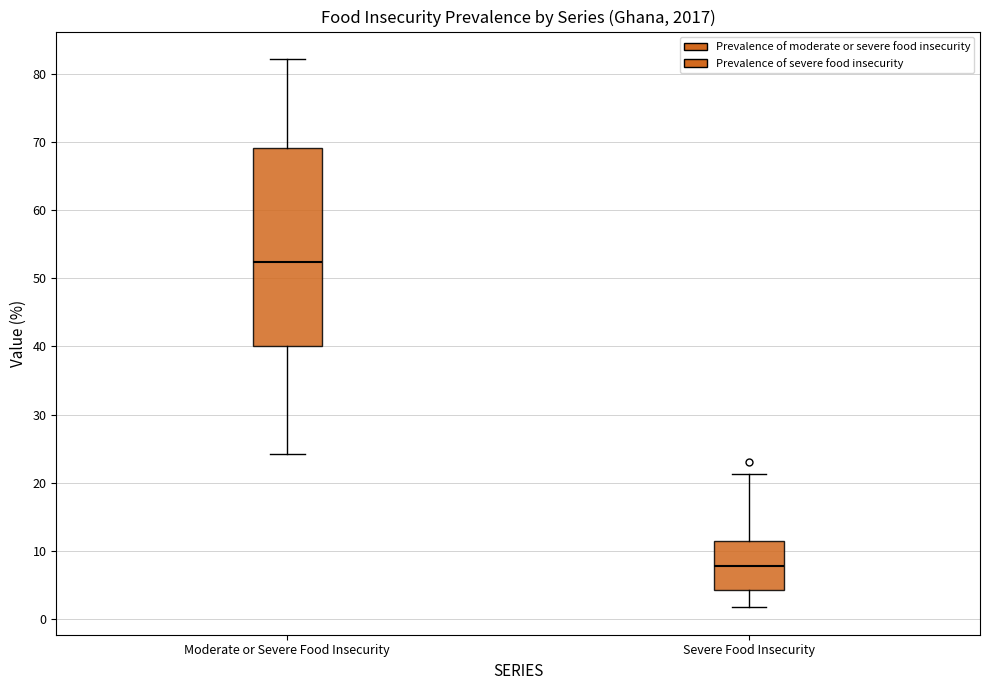

Where does the upper whisker of the box for Severe Food Insecurity end on the y-axis? The values are not printed on the chart, so give them approximately, as read against the axis.

21